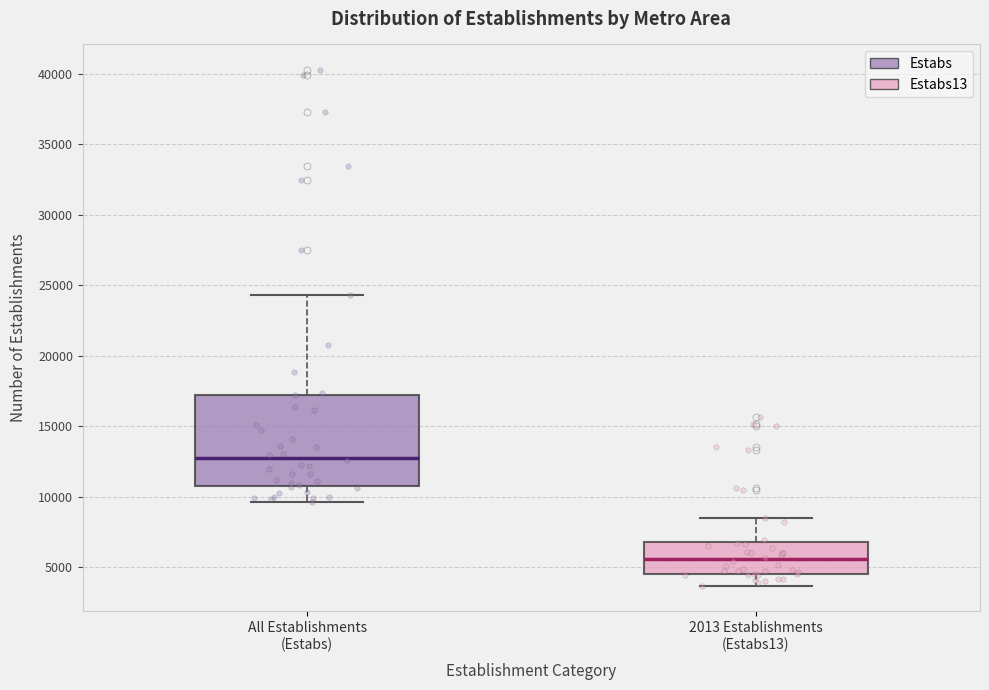

Reading left to right, read every box against the y-axis: the position of its median line, the range the box covers, and the ends of its whiskers. The values are not printed on the chart, so give them approximately, as read against the axis.

All Establishments (Estabs): median 12500, box 11000 to 17000, whiskers 9500 to 24500
2013 Establishments (Estabs13): median 5500, box 4500 to 6500, whiskers 3500 to 8500